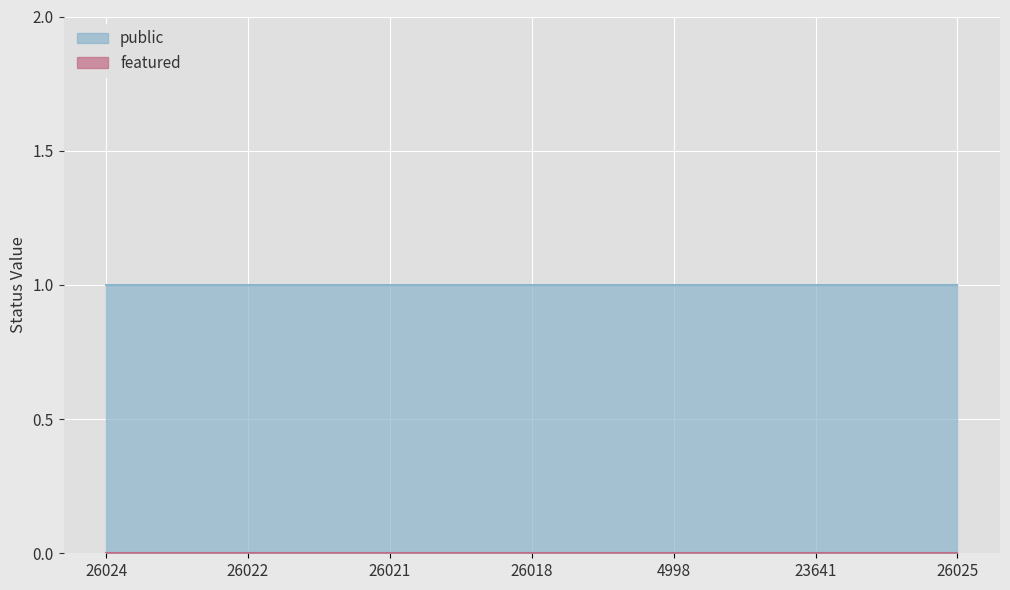

What is the label of the 4th point from the right?

26018